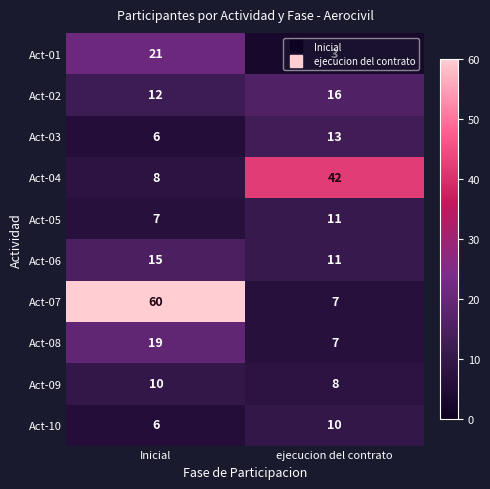

What value does the Act-02 series have at Inicial?

12